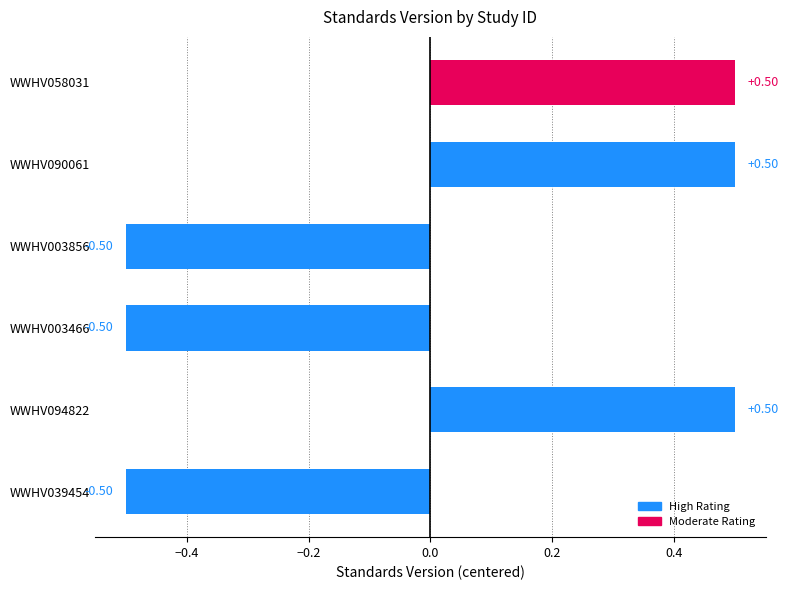

Which has a higher value, WWHV058031 or WWHV039454?

WWHV058031